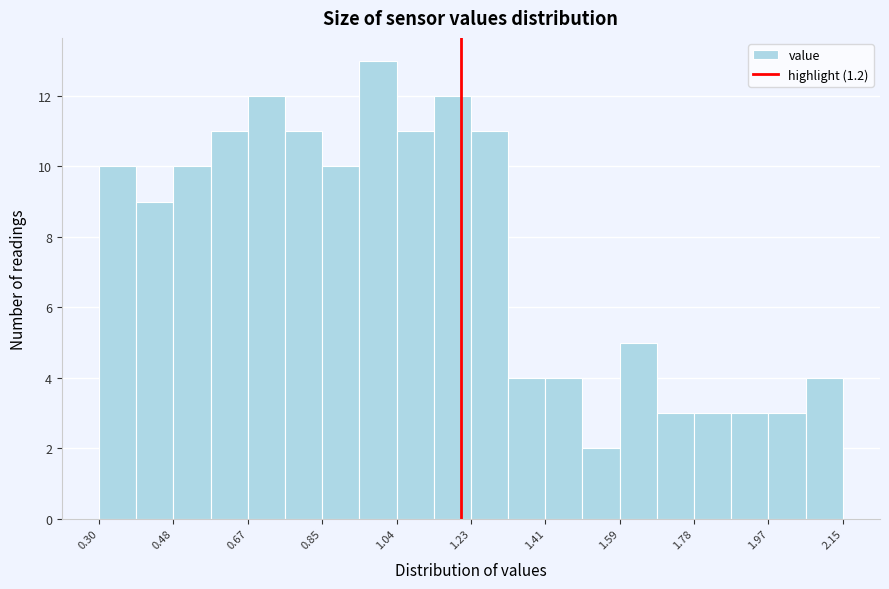

Over which range of the x-axis is the bar tallest?

0.94 to 1.04